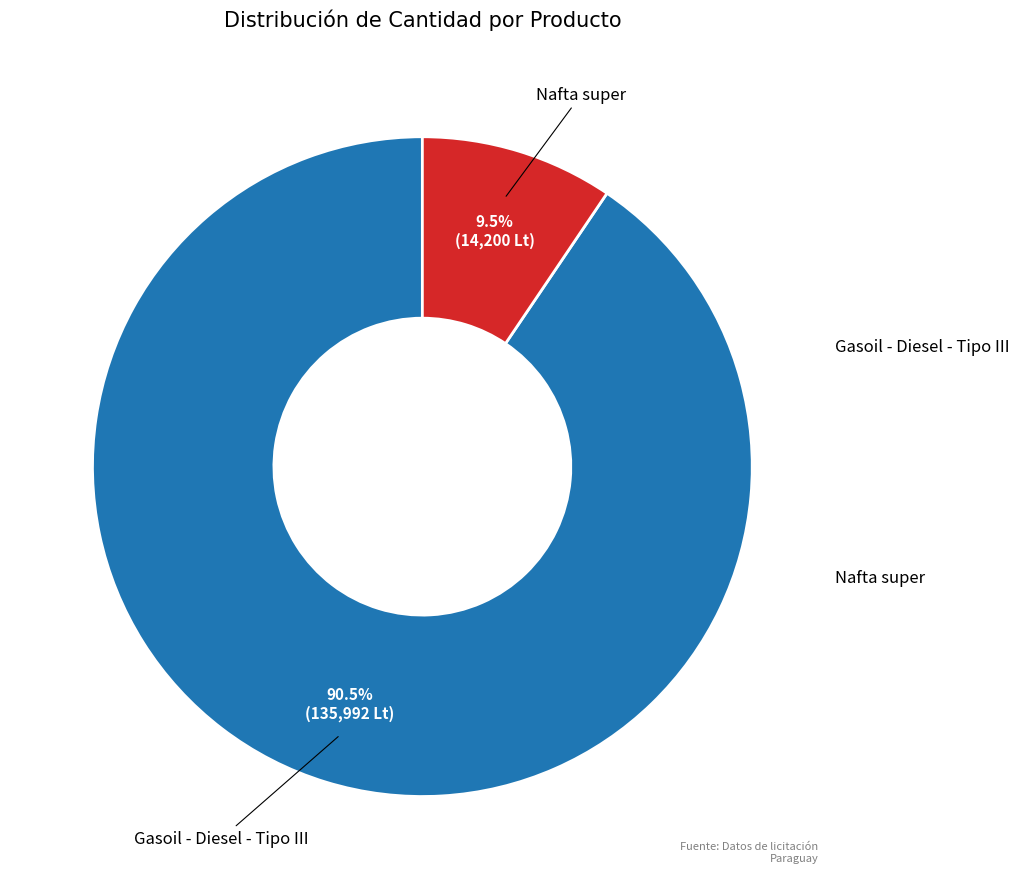

Is there any slice that represents more than half of the pie?

Yes